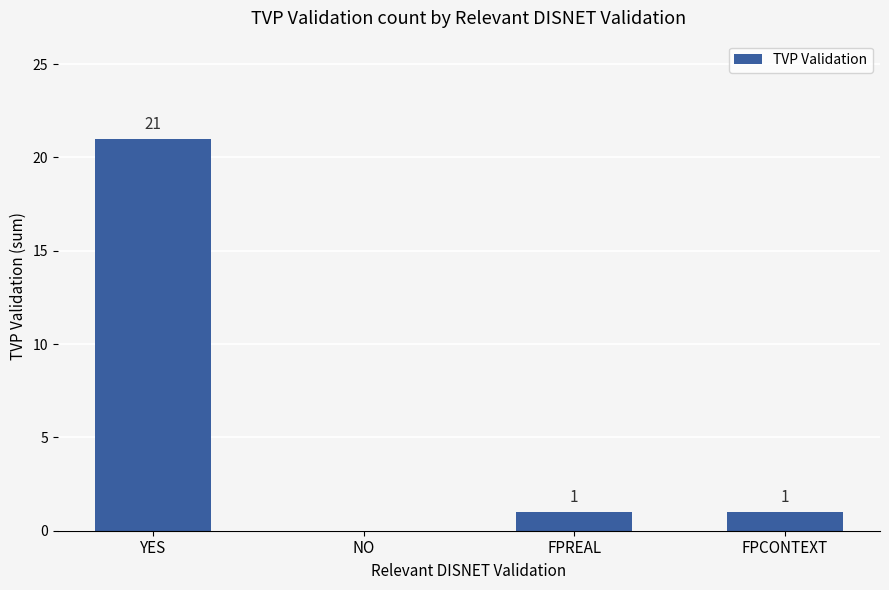

Where does the data first go above 1?

YES